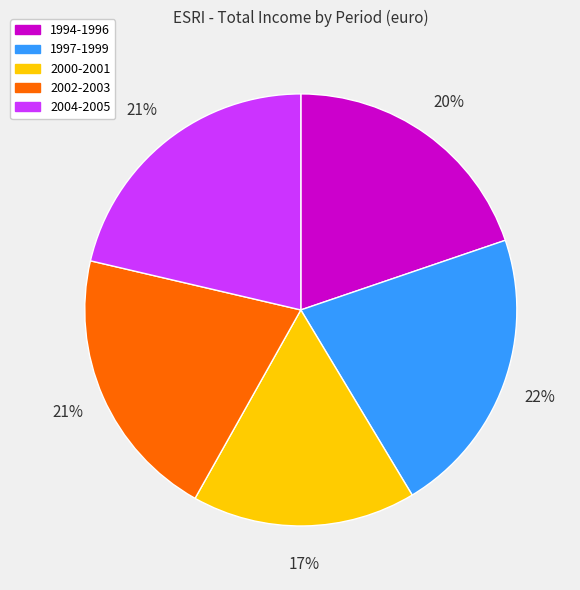

To the nearest percent, what is the average slice percentage?

20%